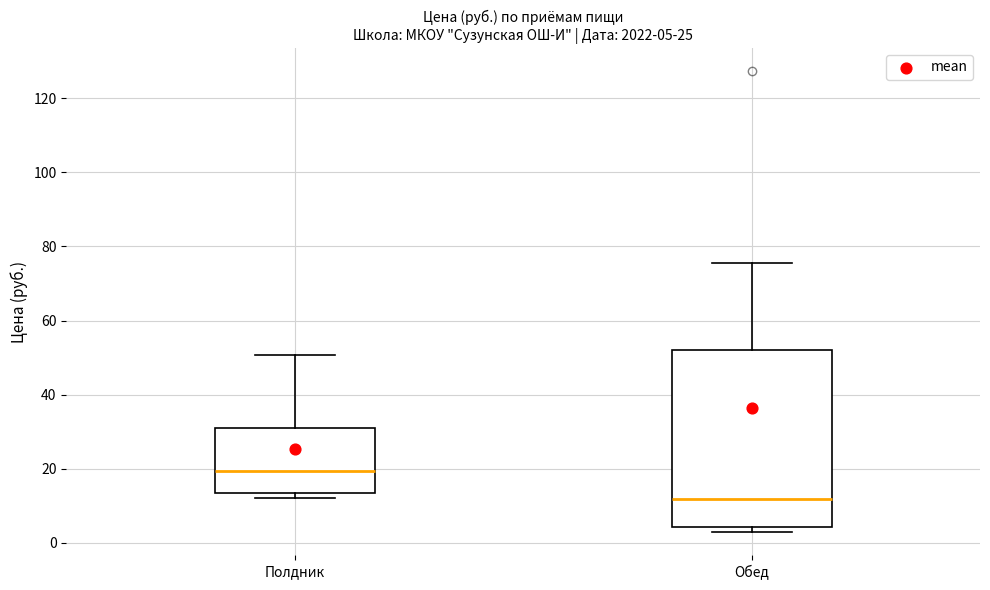

Which box has the lowest median line?

Обед